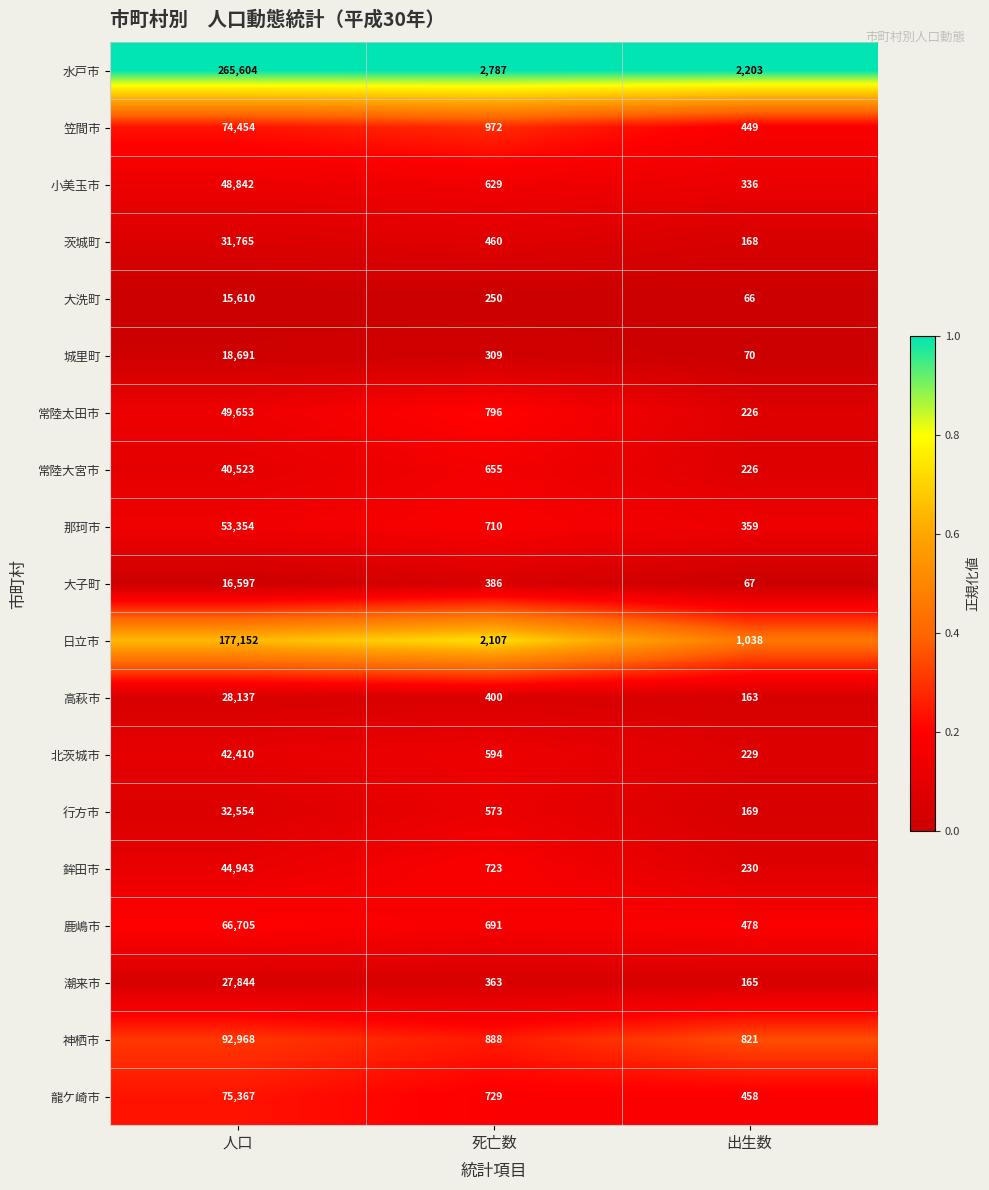

What is the difference between the maximum and minimum values in the 龍ケ崎市 series?

74909